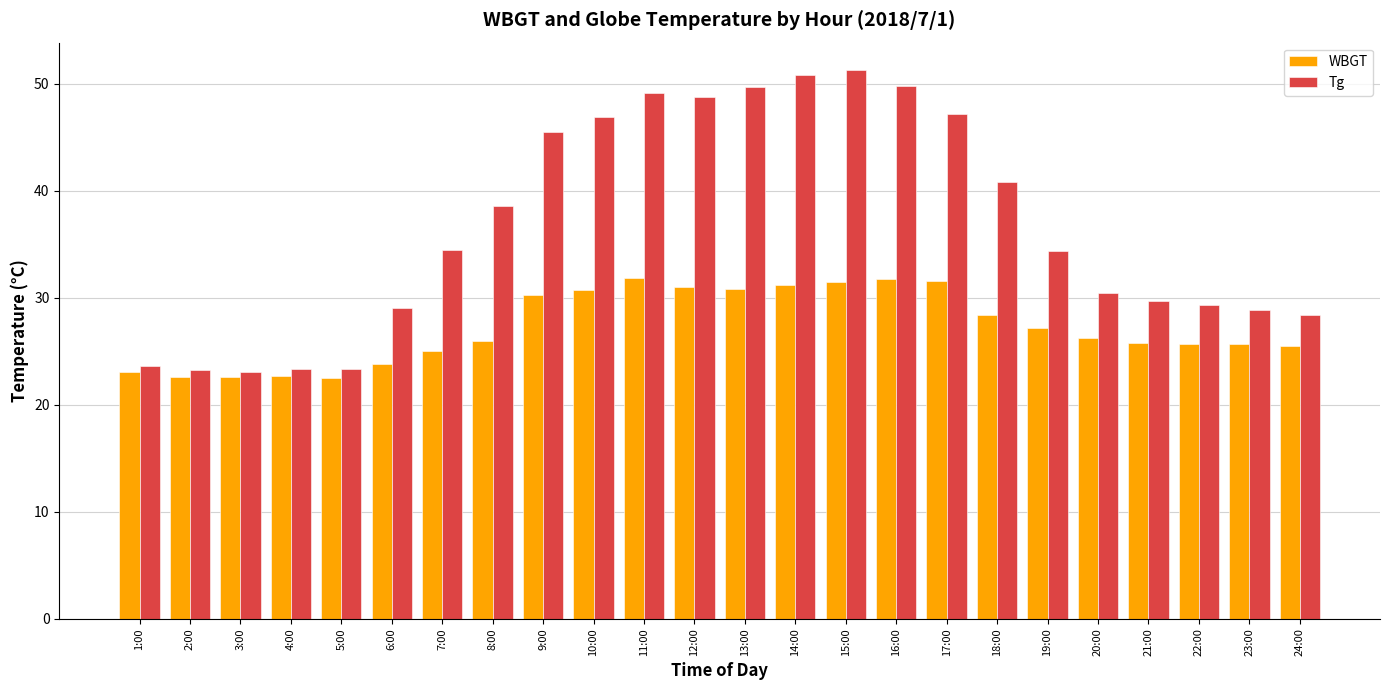

What is the sum of the Tg values at 16:00 and 9:00?

95.3